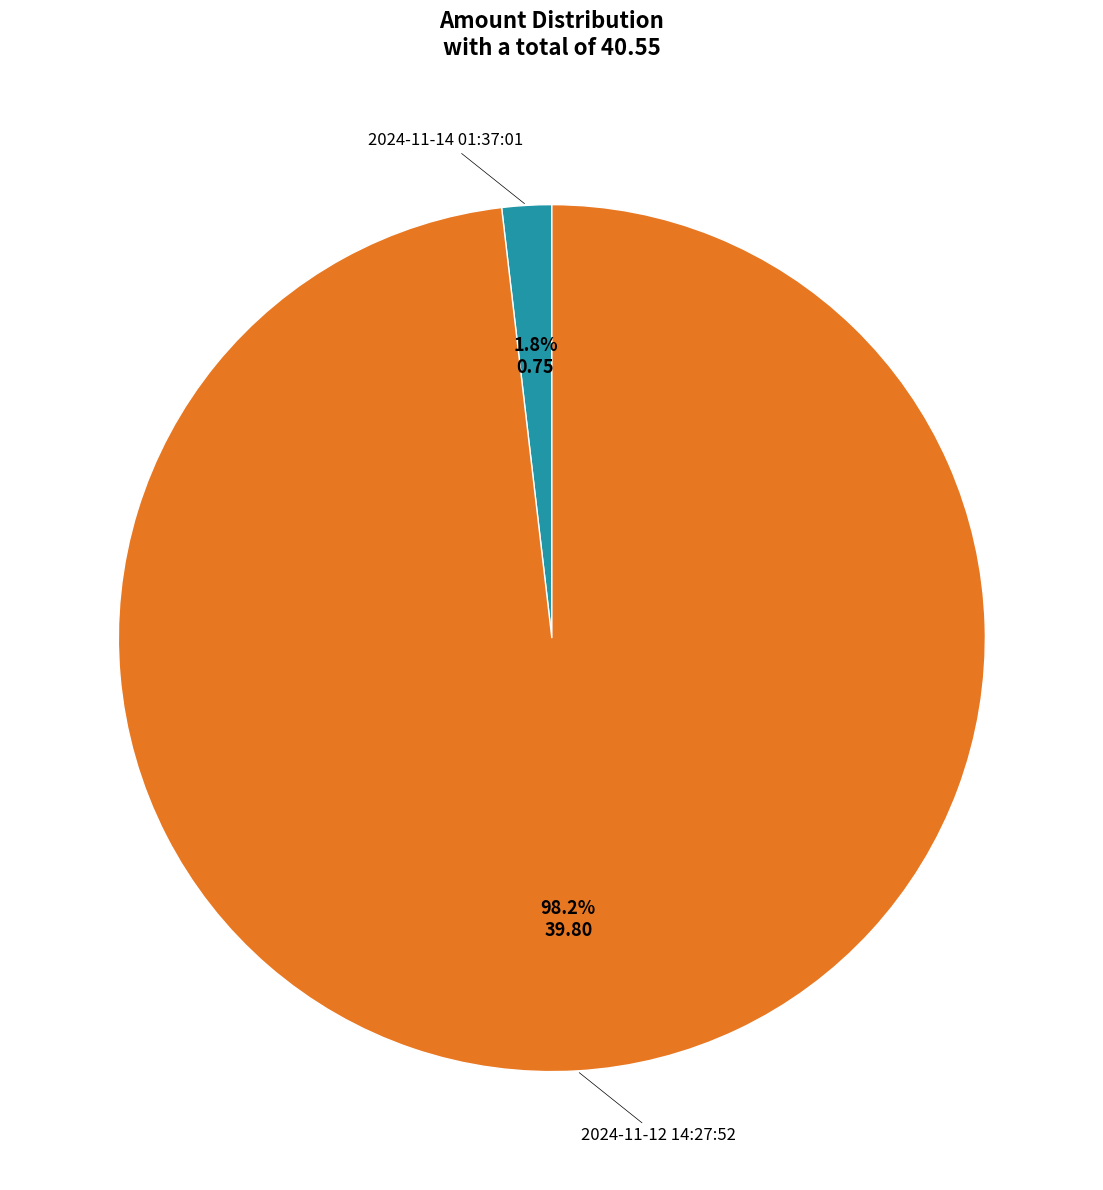

To the nearest percent, what is the average slice percentage?

50%